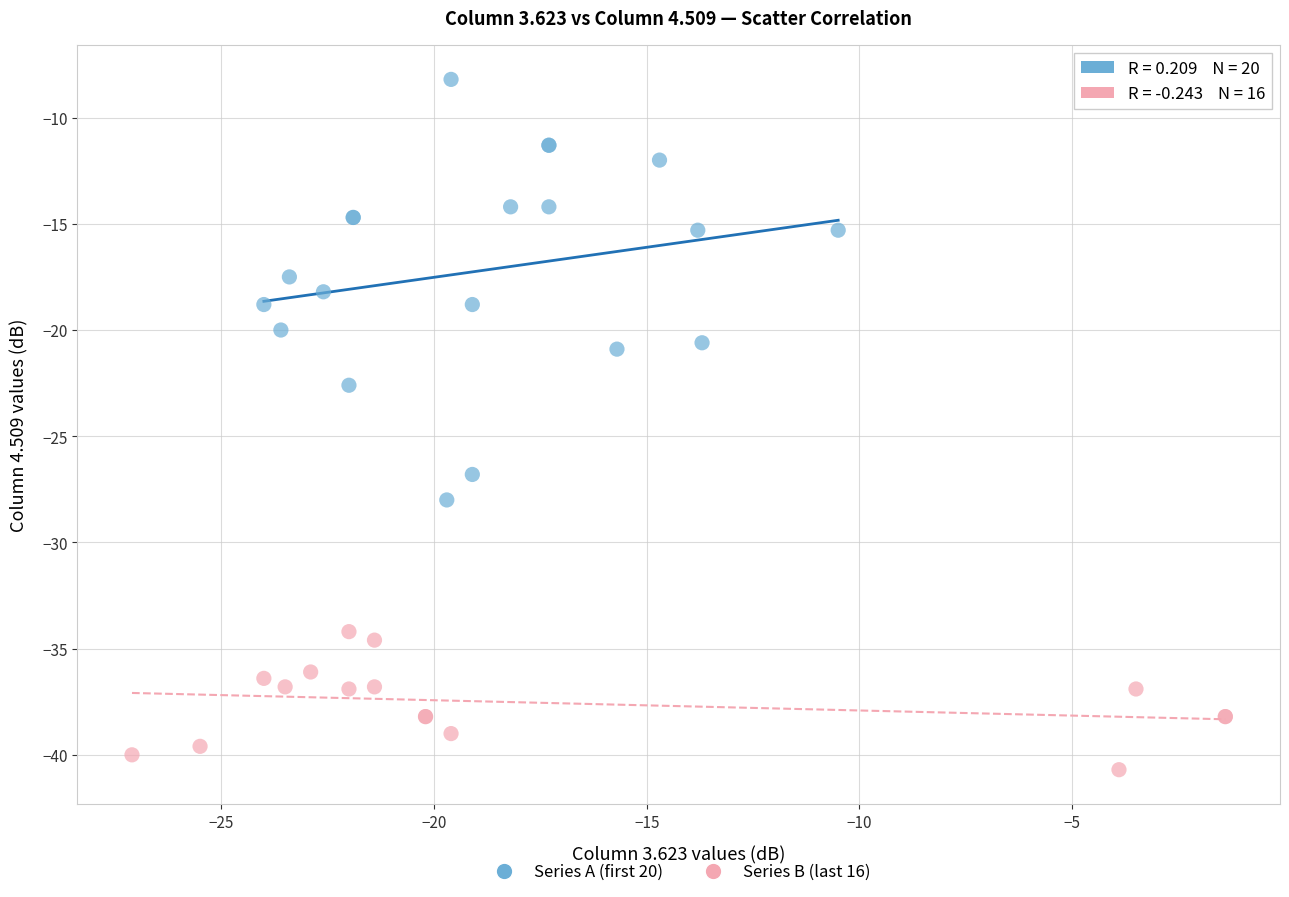

Which series contains the highest Y value?

Series A (first 20)